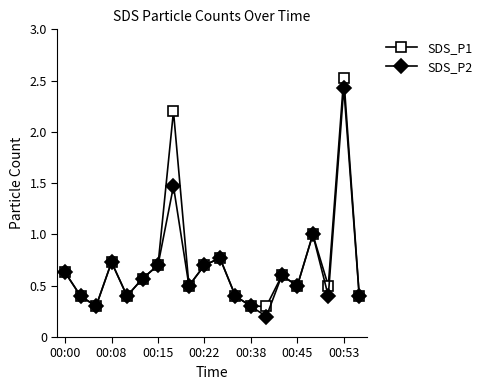

What is the value of the SDS_P1 point at the 5th from the left?

0.4